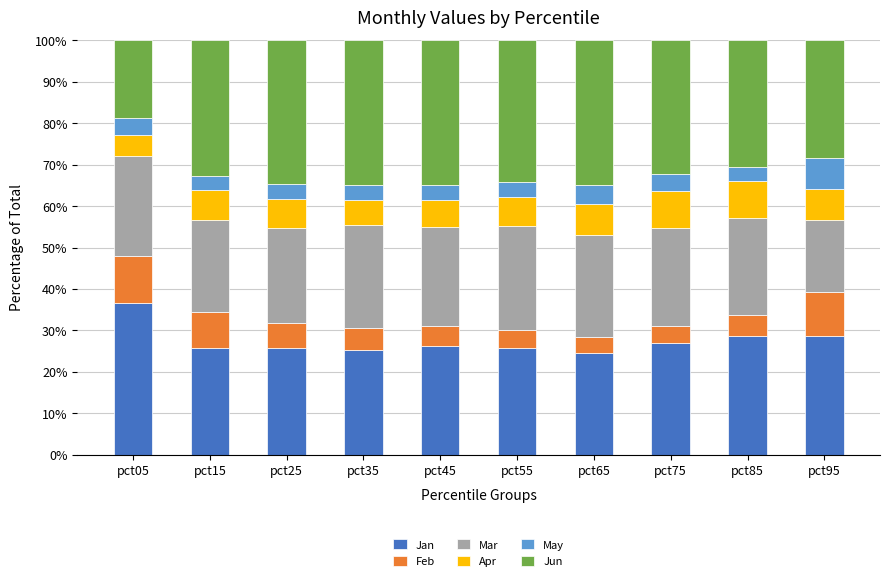

The Jan series shows 26.3 at pct45. True or false?

True